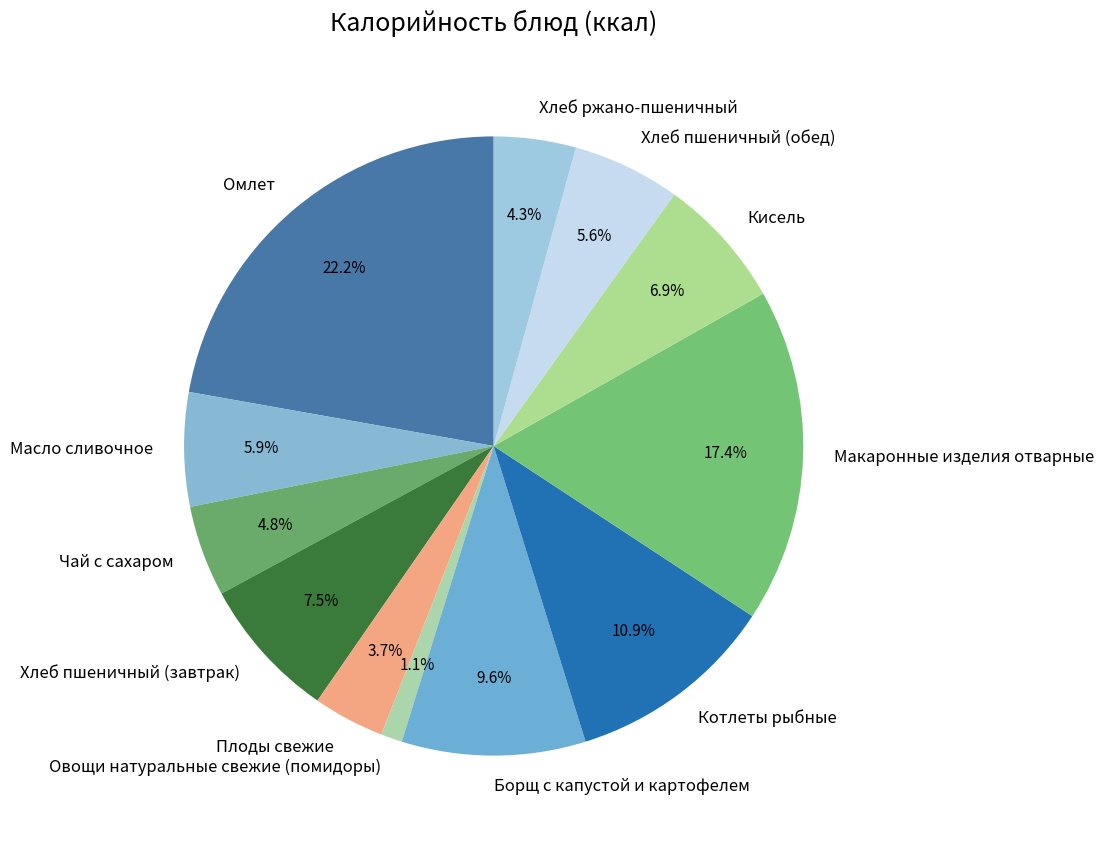

Is there any slice that represents more than half of the pie?

No